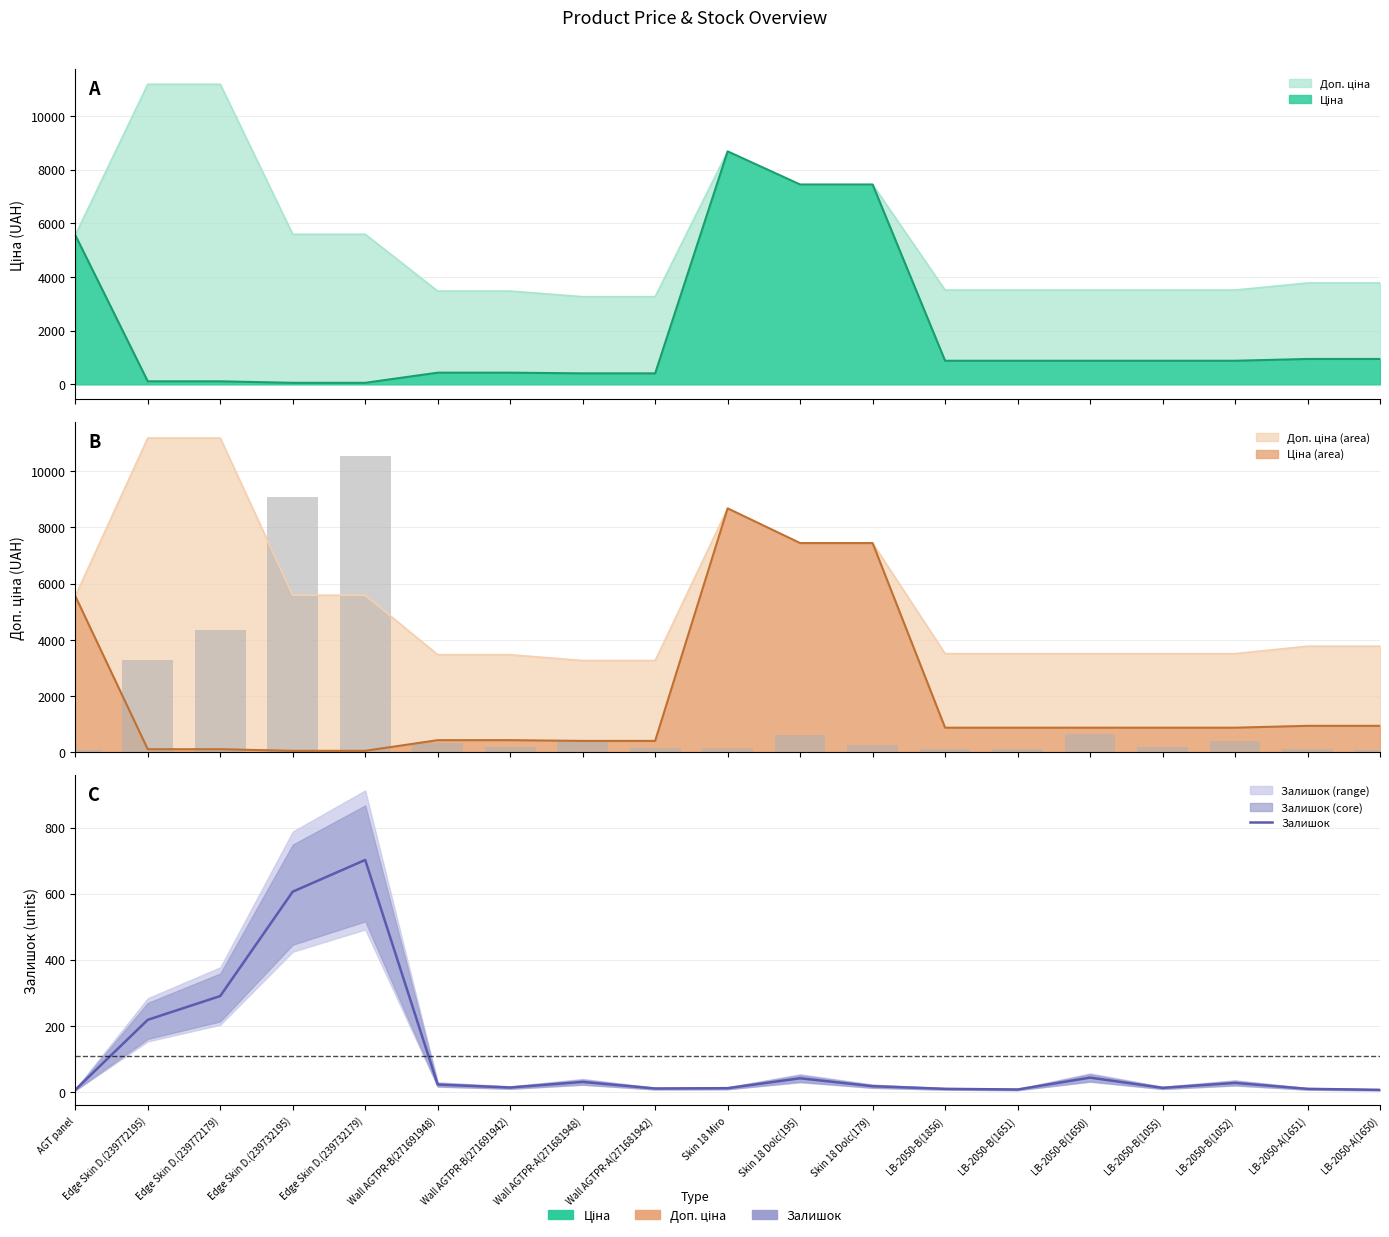

What is the maximum value shown in the chart?

702